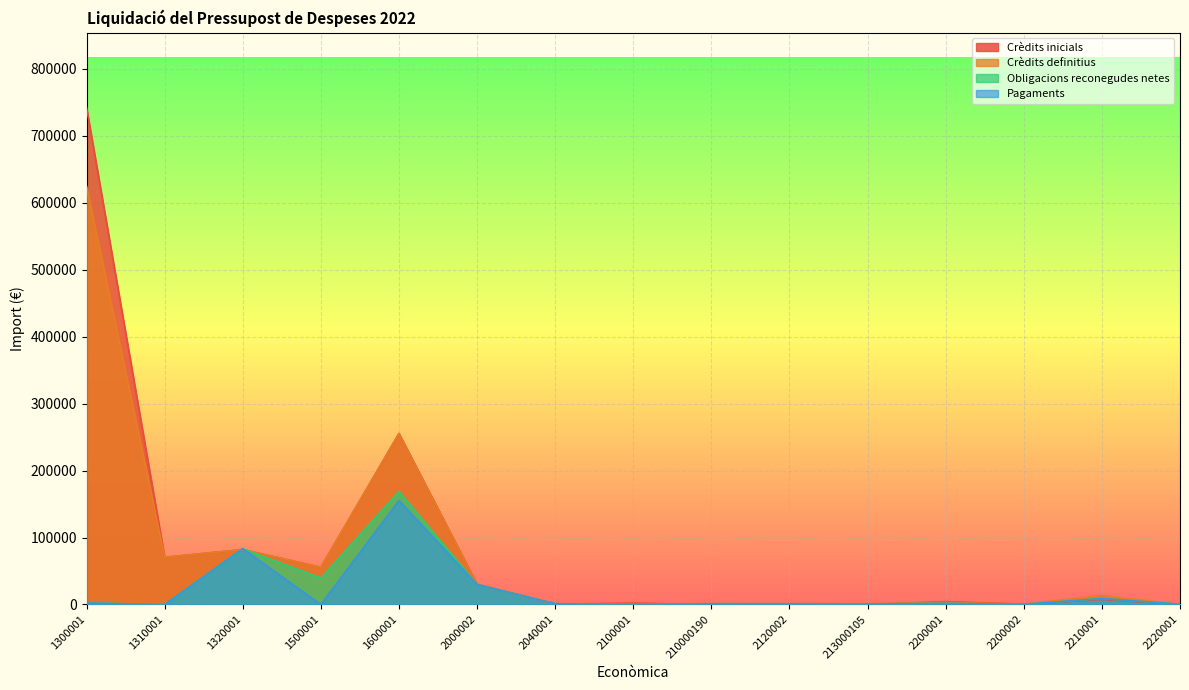

What is the greatest value displayed?

742047.1